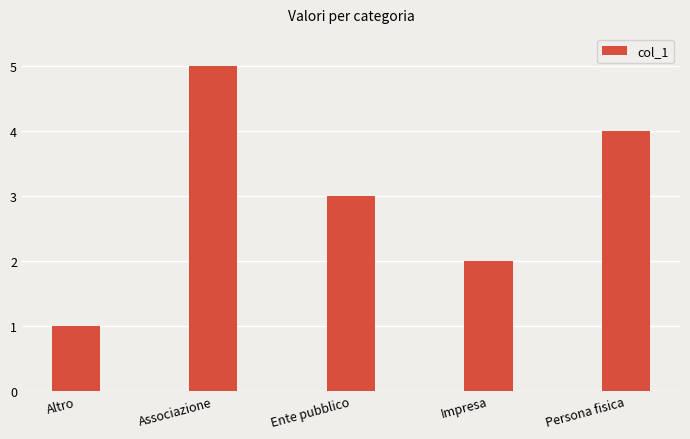

Where is the data nearest to the value 3?

Ente pubblico